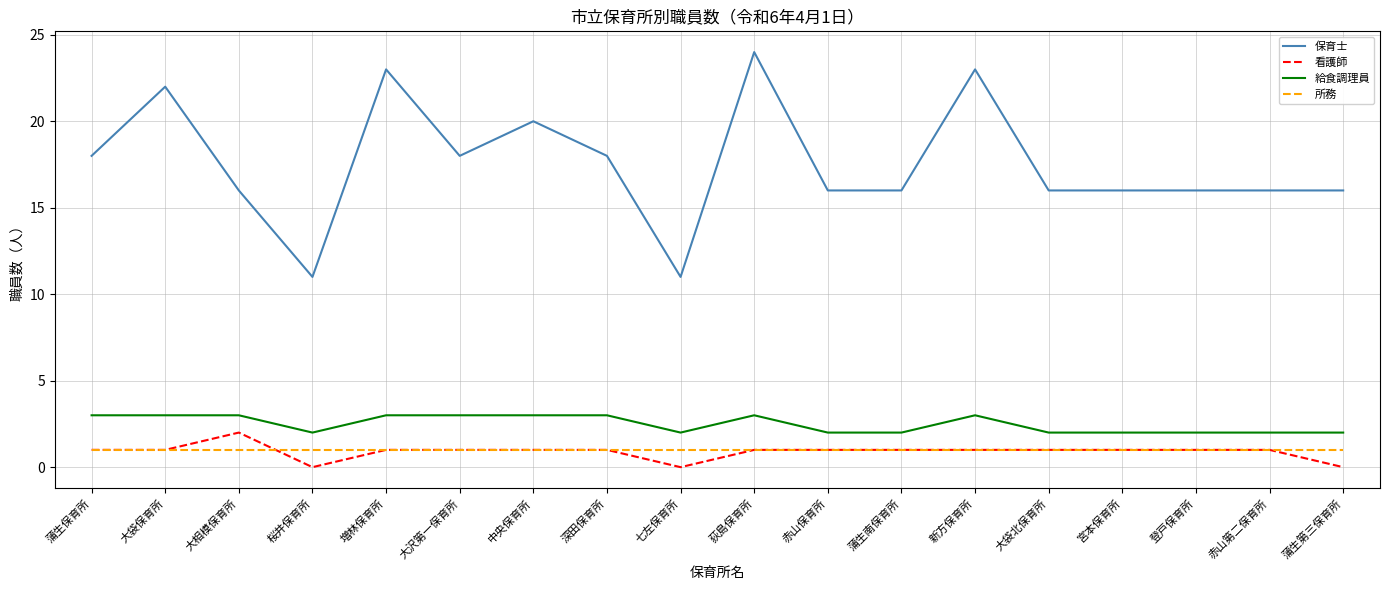

Where is the first local maximum for 看護師?

大相模保育所